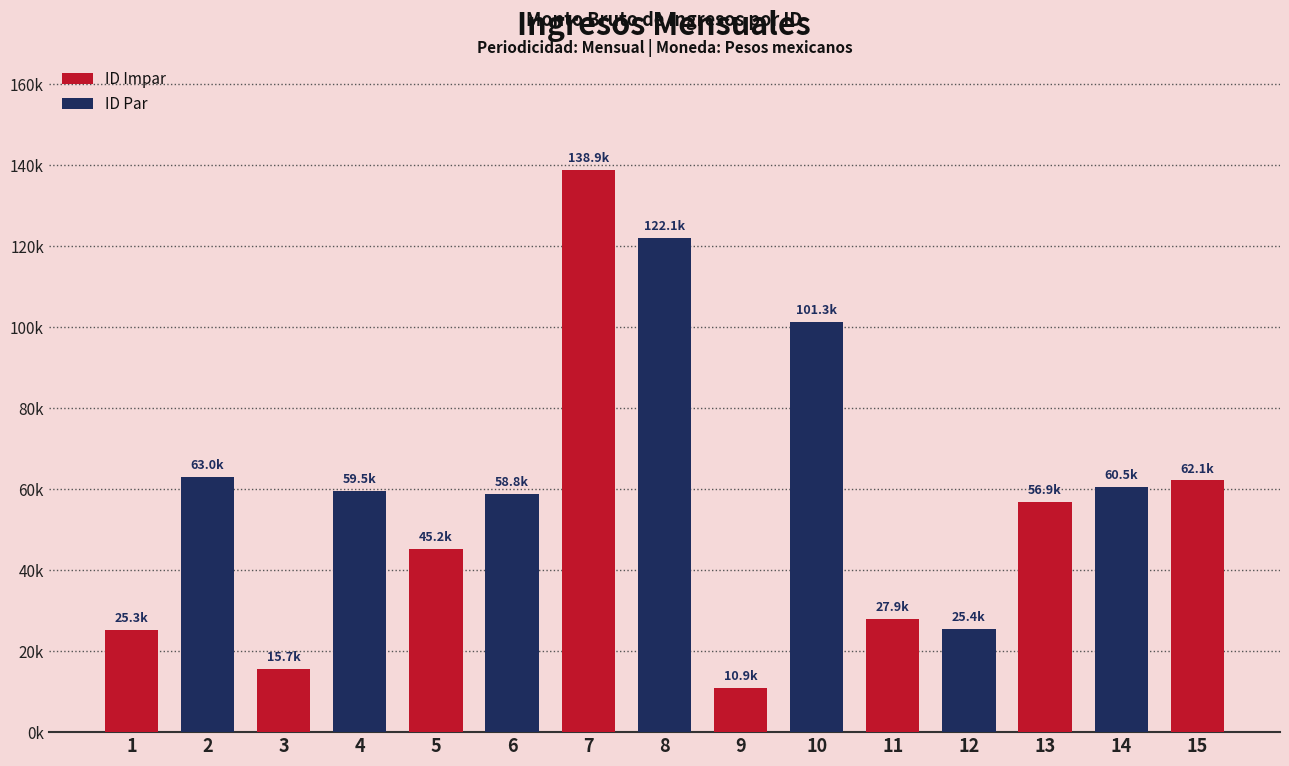

Are the bars horizontal?

No